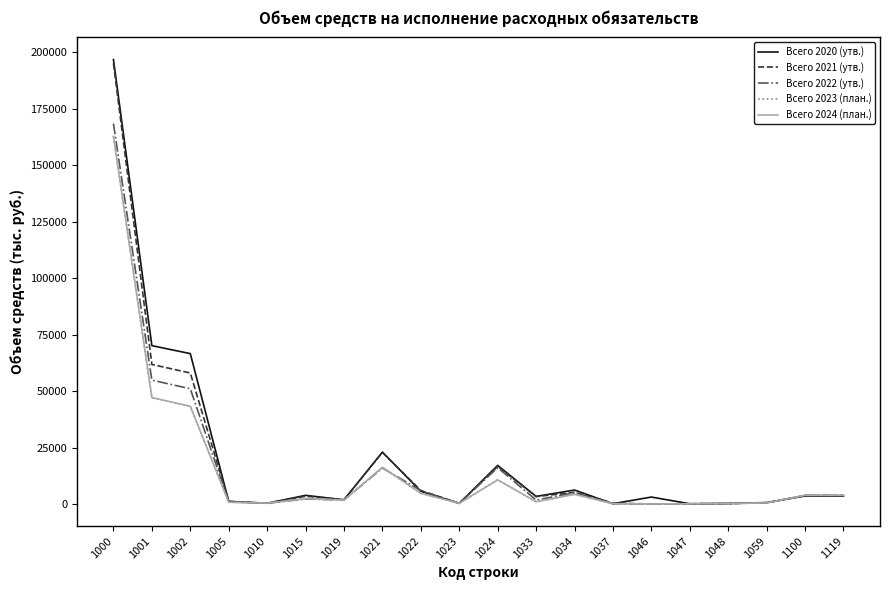

Does the chart display data point markers on the line(s)?

No